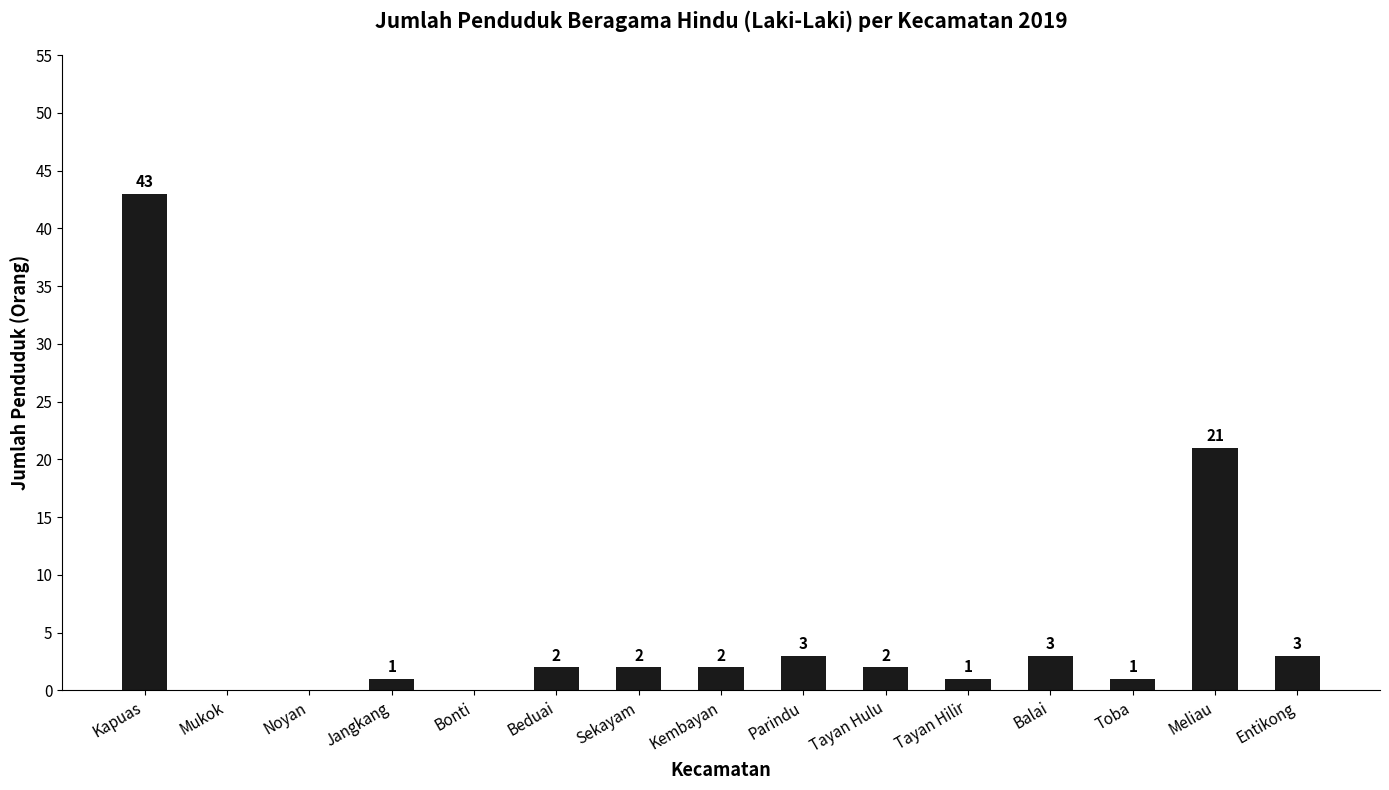

Which label corresponds to the largest value in the chart?

Kapuas